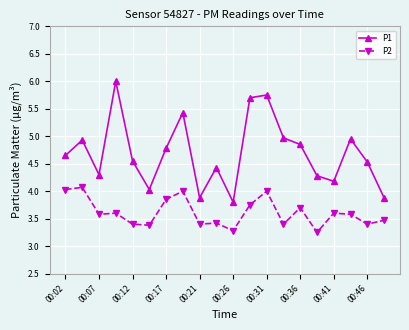

What is the value of the P2 point at the 18th from the left?

3.6